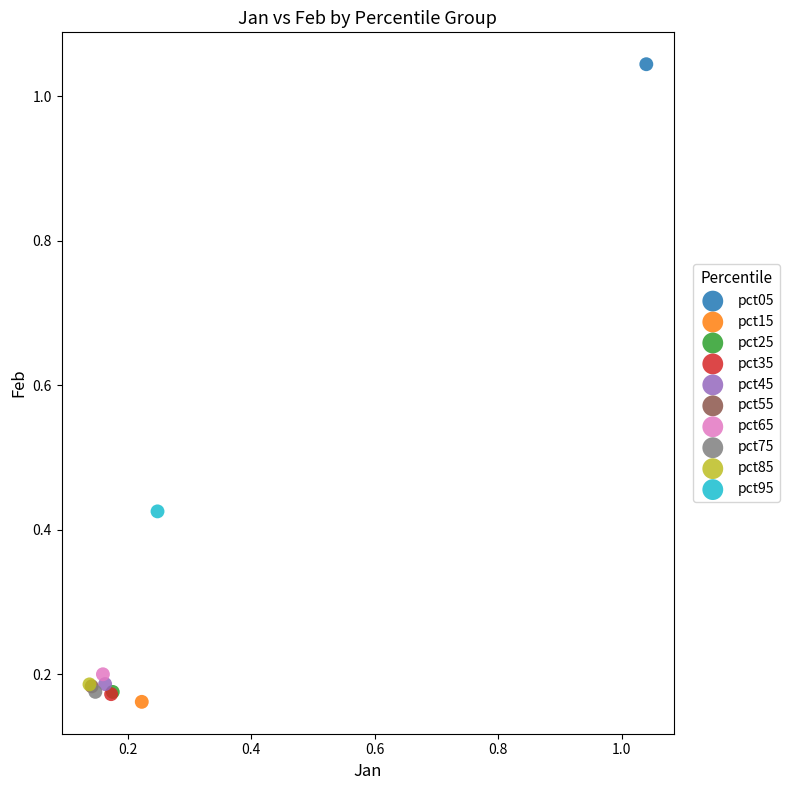

Which series reaches the maximum Y coordinate?

pct05